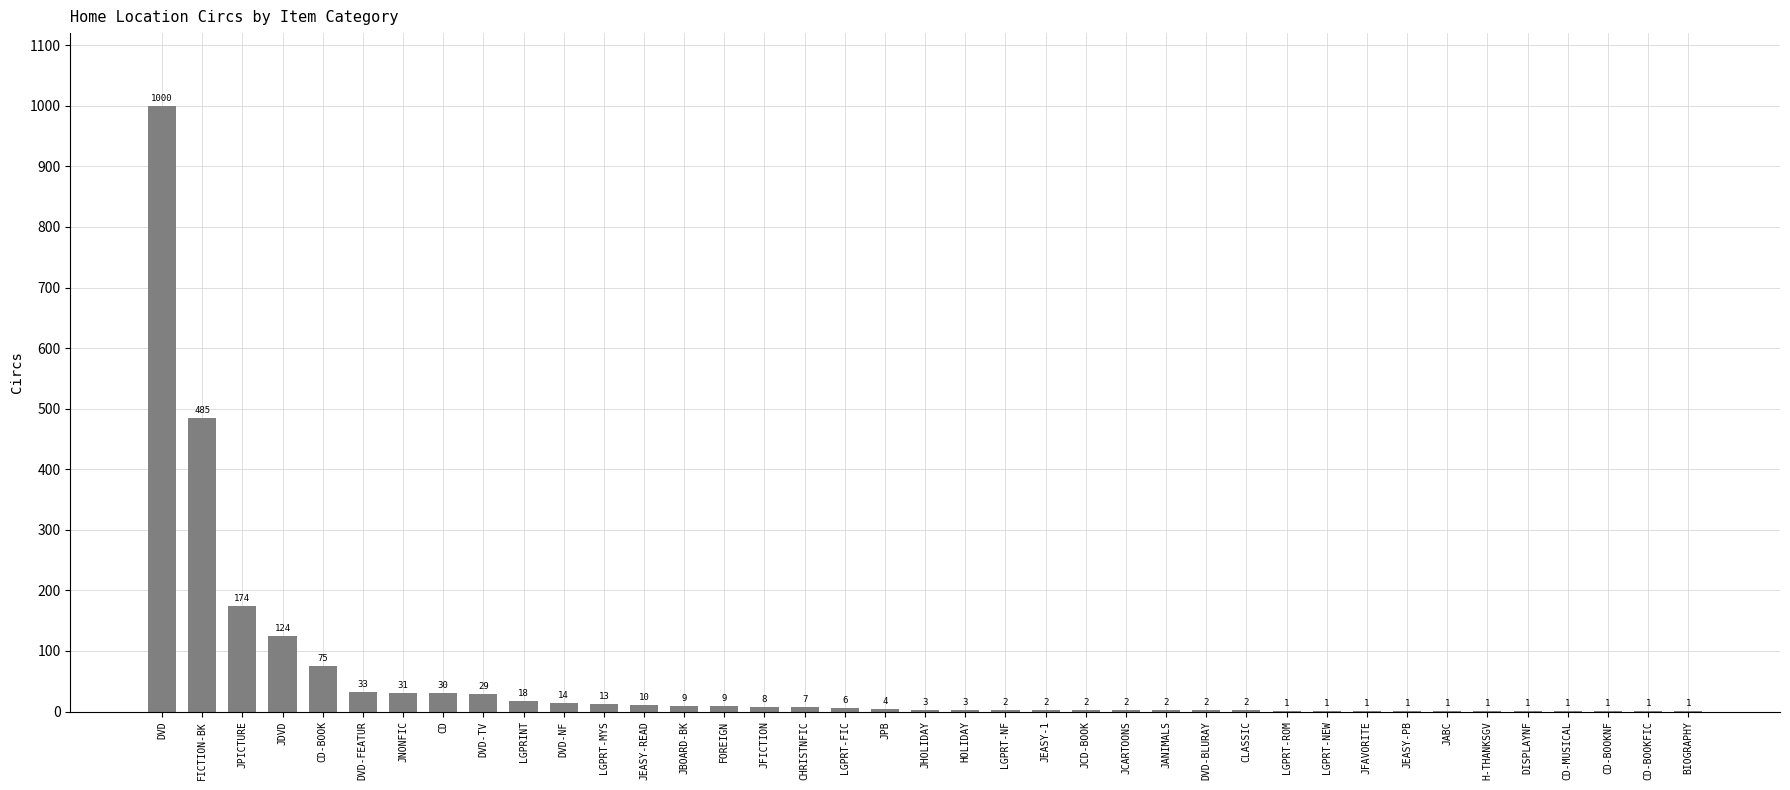

The chart shows a value of 30 at CD. True or false?

True